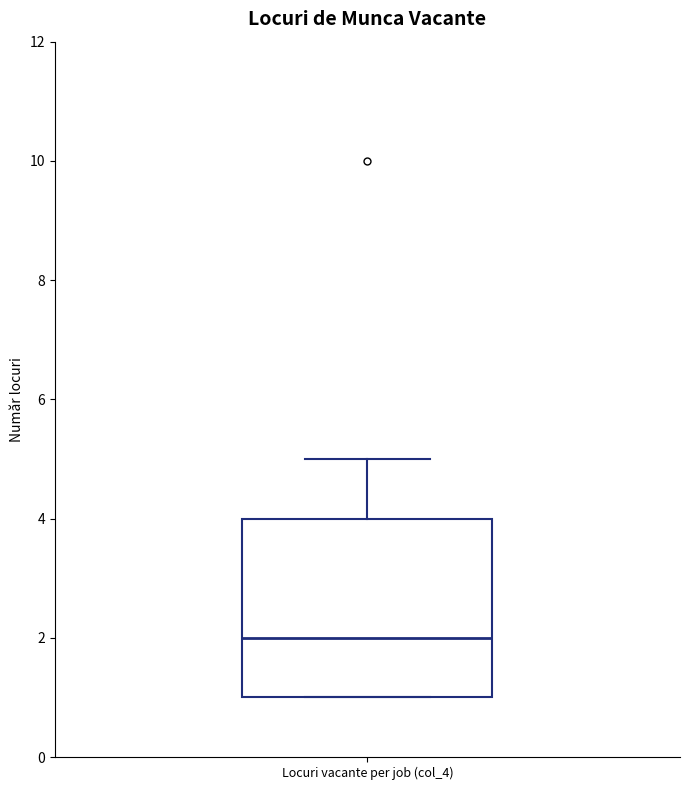

Where does the upper whisker of the box for Locuri vacante per job (col_4) end on the y-axis? The values are not printed on the chart, so give them approximately, as read against the axis.

5